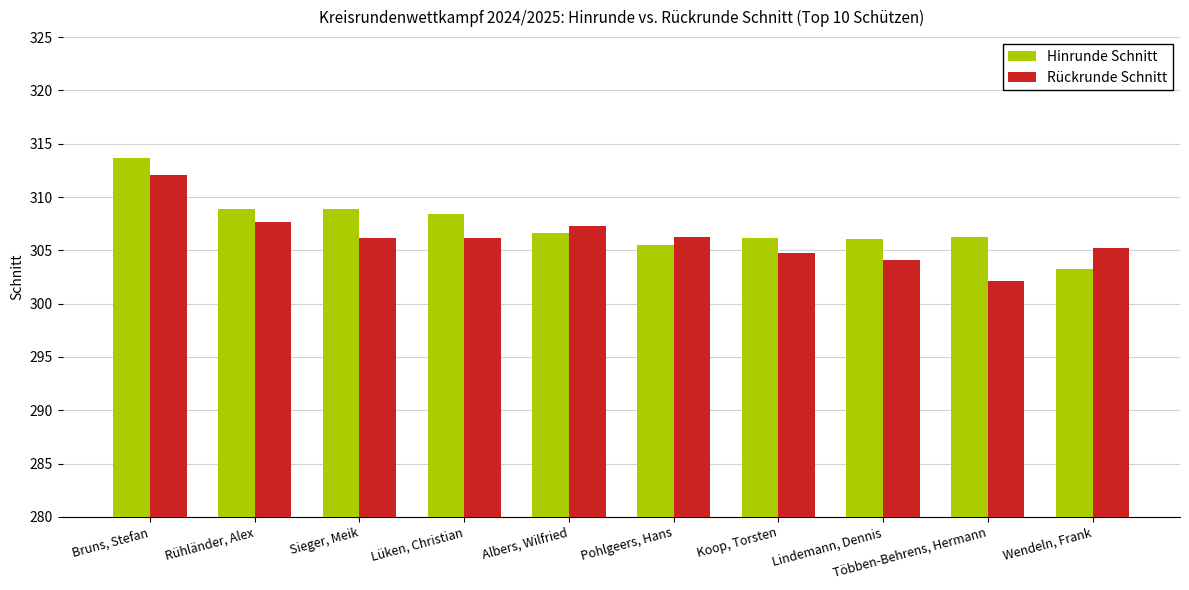

Rank the categories by Hinrunde Schnitt value from highest to lowest.

Bruns, Stefan, Rühländer, Alex, Sieger, Meik, Lüken, Christian, Albers, Wilfried, Többen-Behrens, Hermann, Koop, Torsten, Lindemann, Dennis, Pohlgeers, Hans, Wendeln, Frank